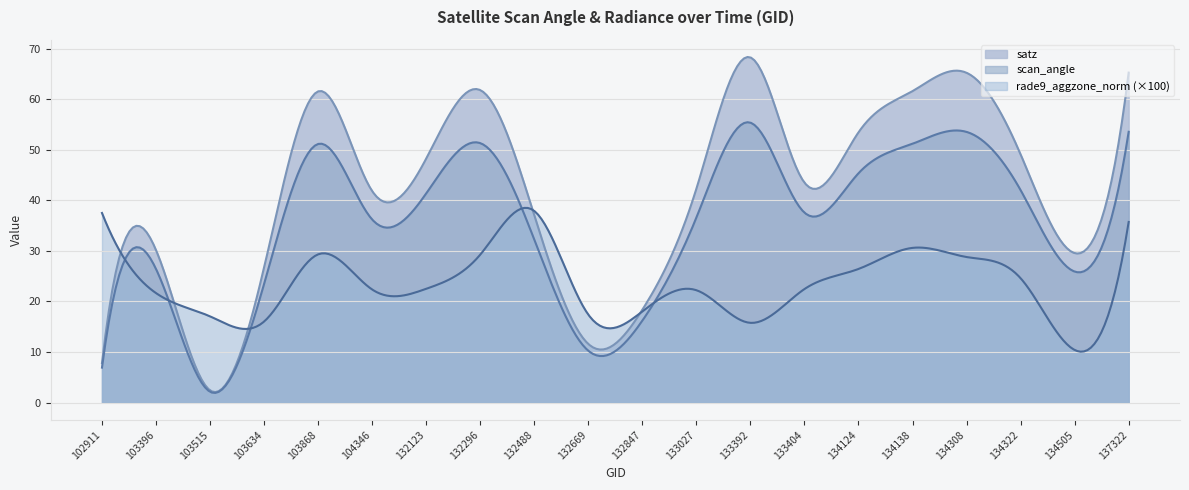

At which category is the sum across all series the highest?

137322